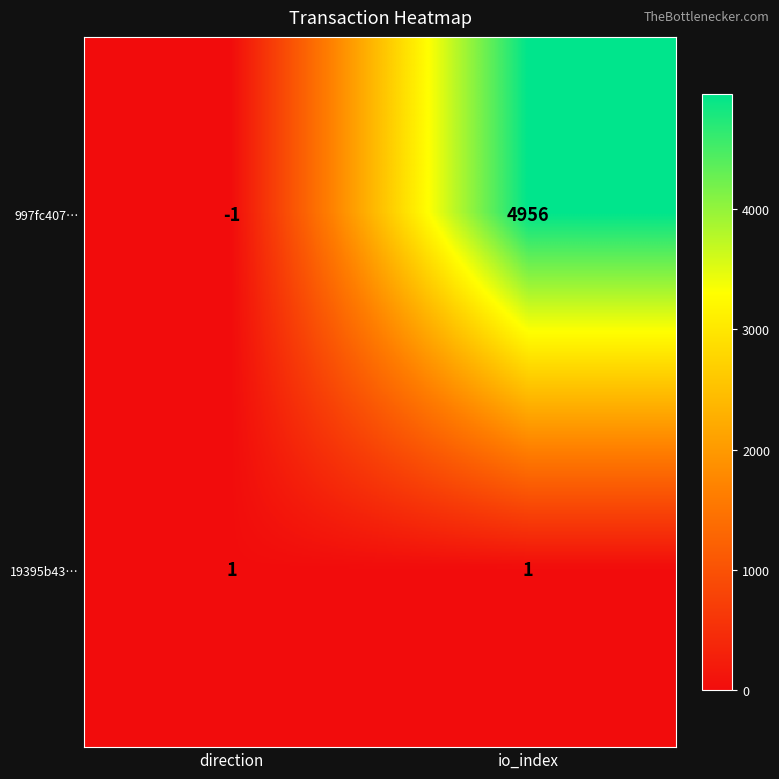

Rank the categories by 997fc407… value from lowest to highest.

direction, io_index